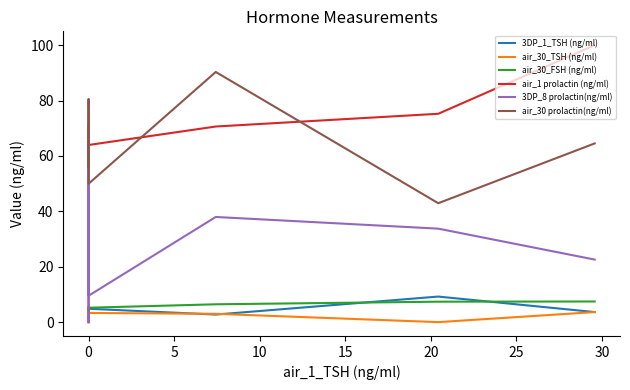

What are all the series names shown in the legend?

3DP_1_TSH (ng/ml), air_30_TSH (ng/ml), air_30_FSH (ng/ml), air_1 prolactin (ng/ml), 3DP_8 prolactin(ng/ml), air_30 prolactin(ng/ml)